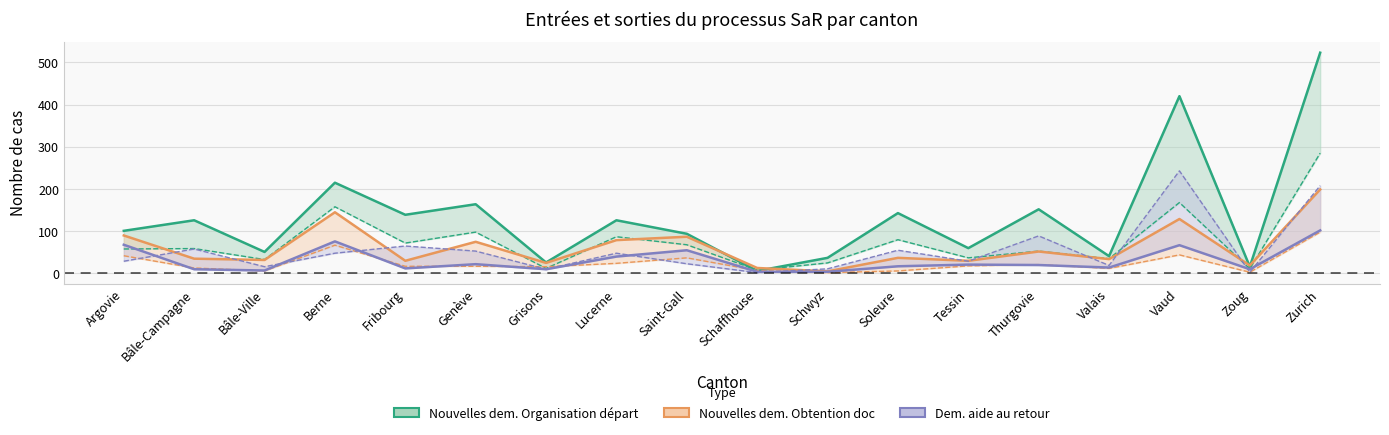

At Saint-Gall, list the series in order from largest to smallest.

Nouvelles dem. Organisation départ (line), Nouvelles dem. Obtention doc (line), Dem. aide au retour (line)